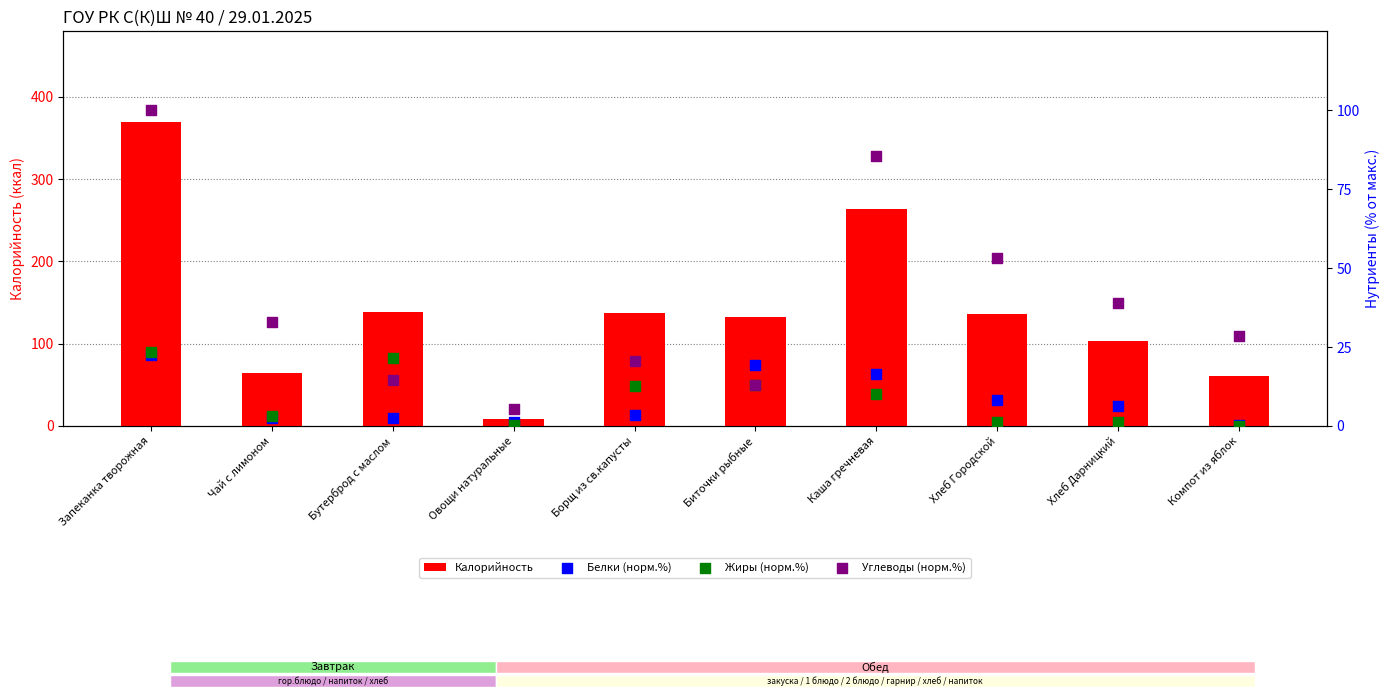

Which series contains the highest Y value?

Калорийность